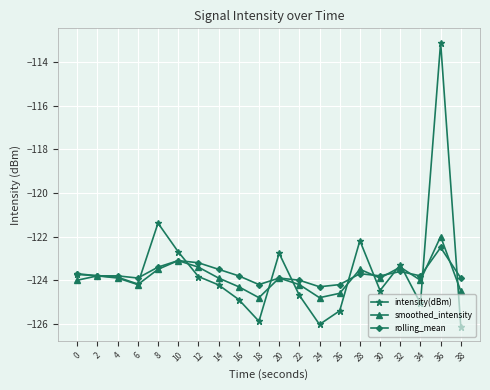

What is the difference between the smoothed_intensity values at 26 and 24?

0.2